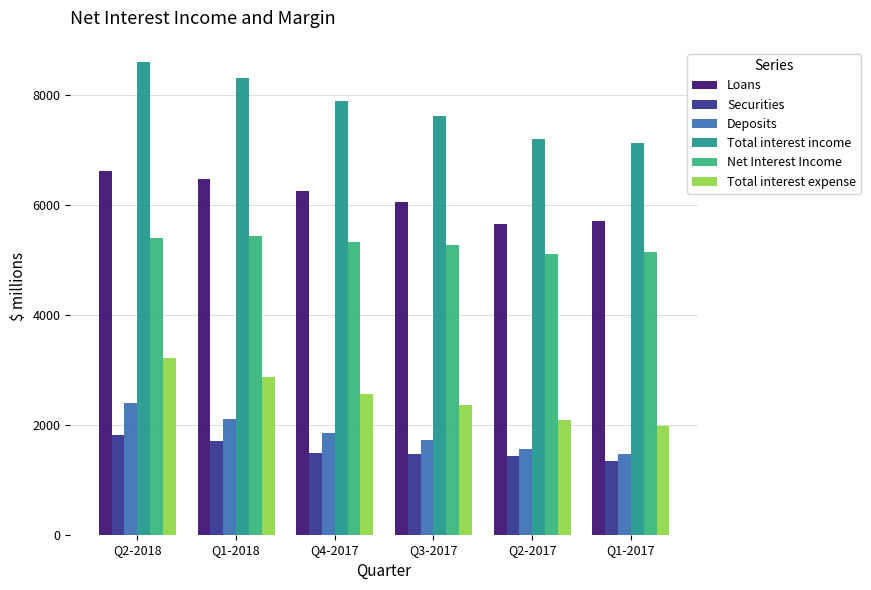

Is the value of Deposits at Q4-2017 greater than the value of Total interest income at Q2-2017?

No